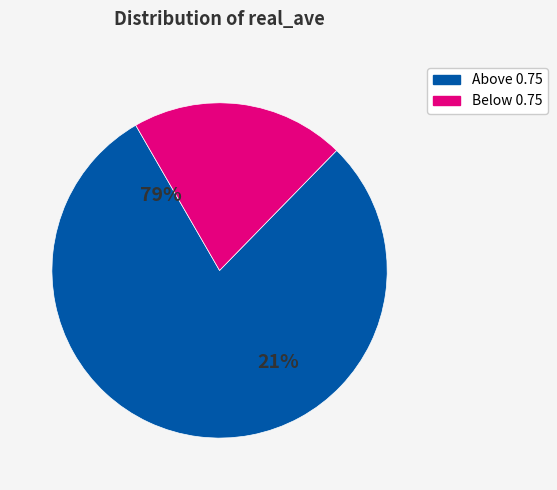

True or false: 13430.5 accounts for 9% of the total.

False